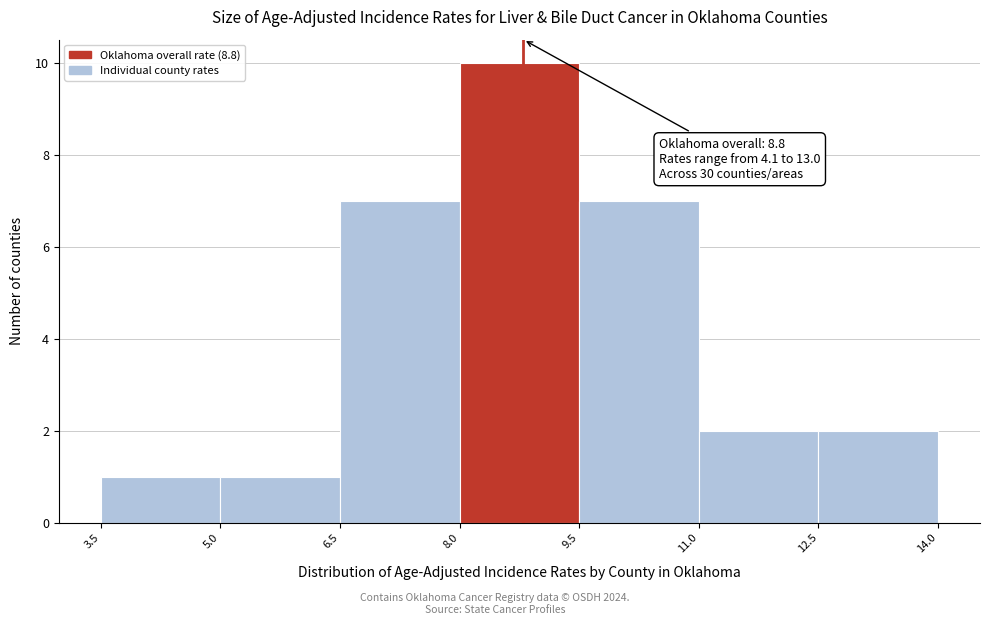

Over which range of the x-axis is the bar tallest?

8.0 to 9.5